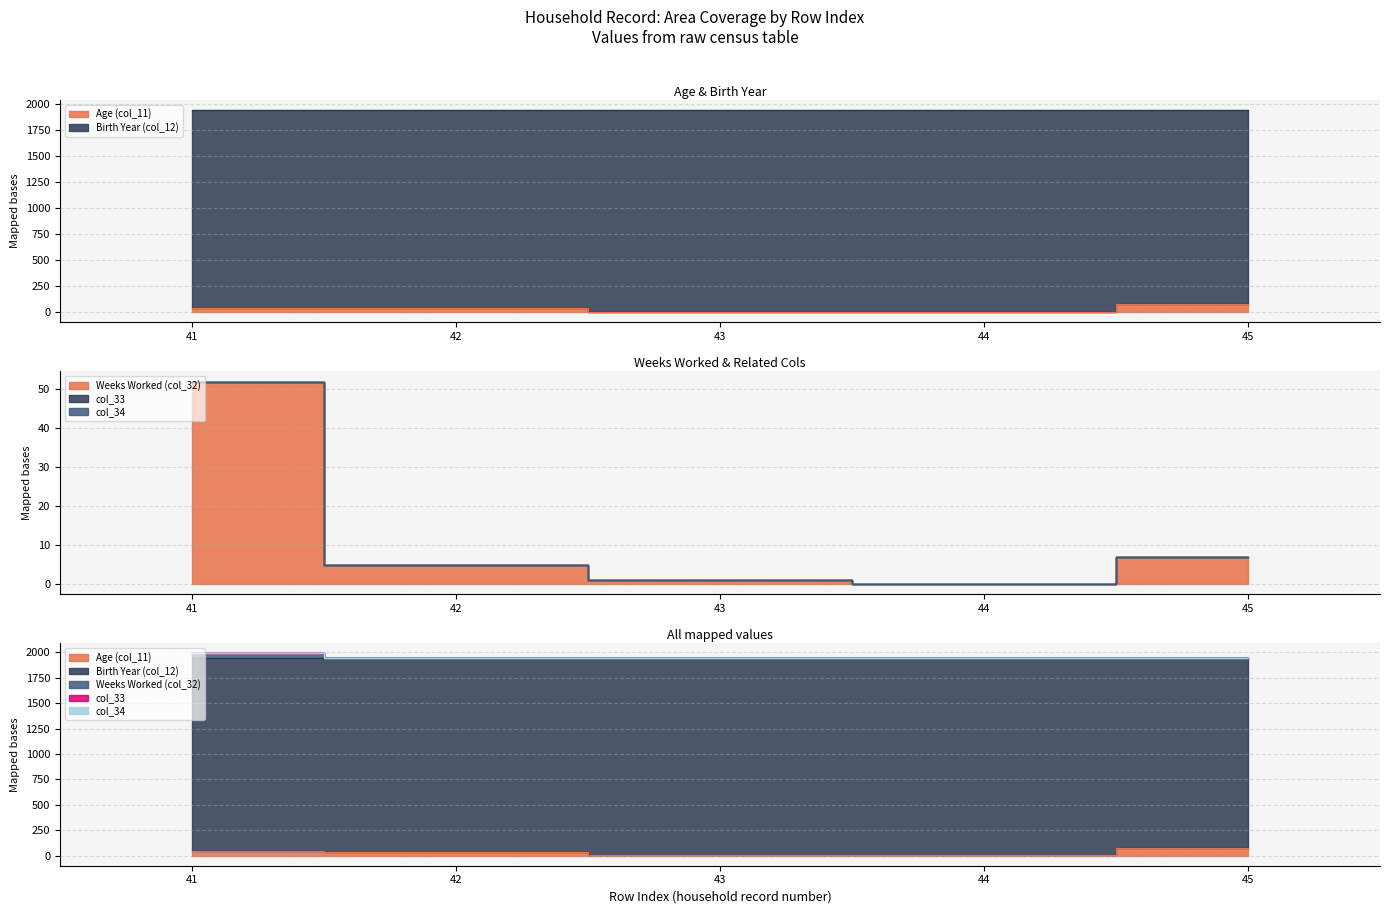

Between 43 and 44, which series saw the biggest shift?

Age (col_11)